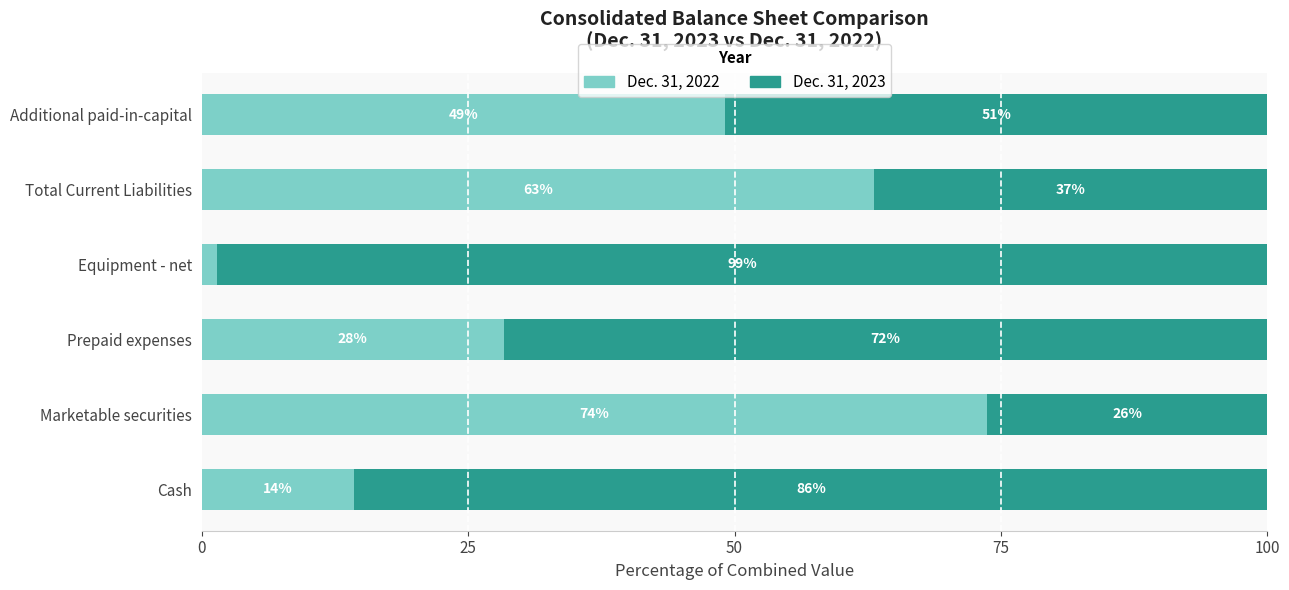

What is the maximum value for Dec. 31, 2022?

73.7